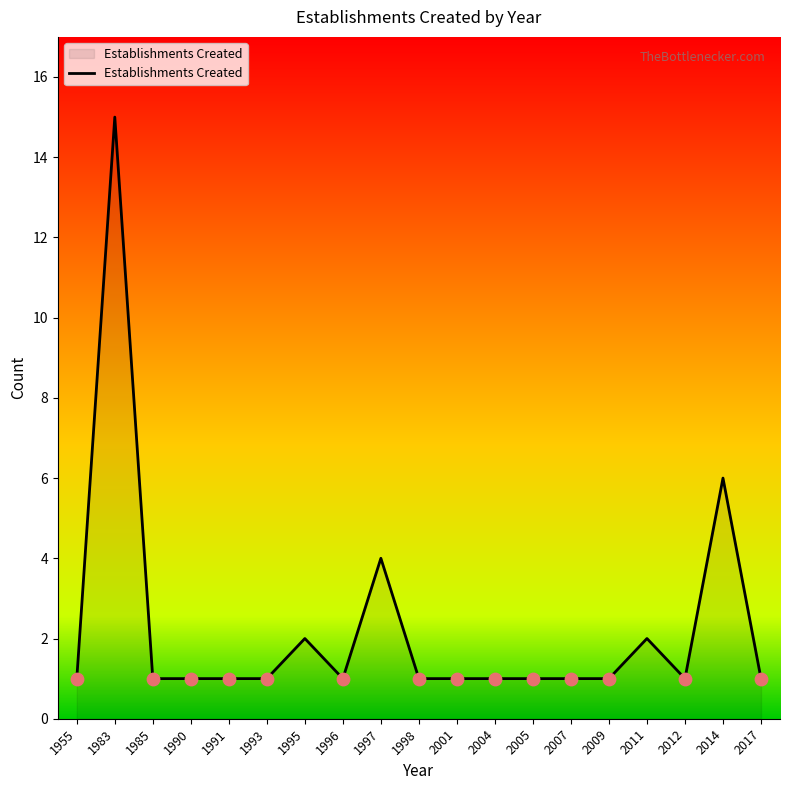

Approximately how many times larger is the value at 2004 compared to 1955?

1.0